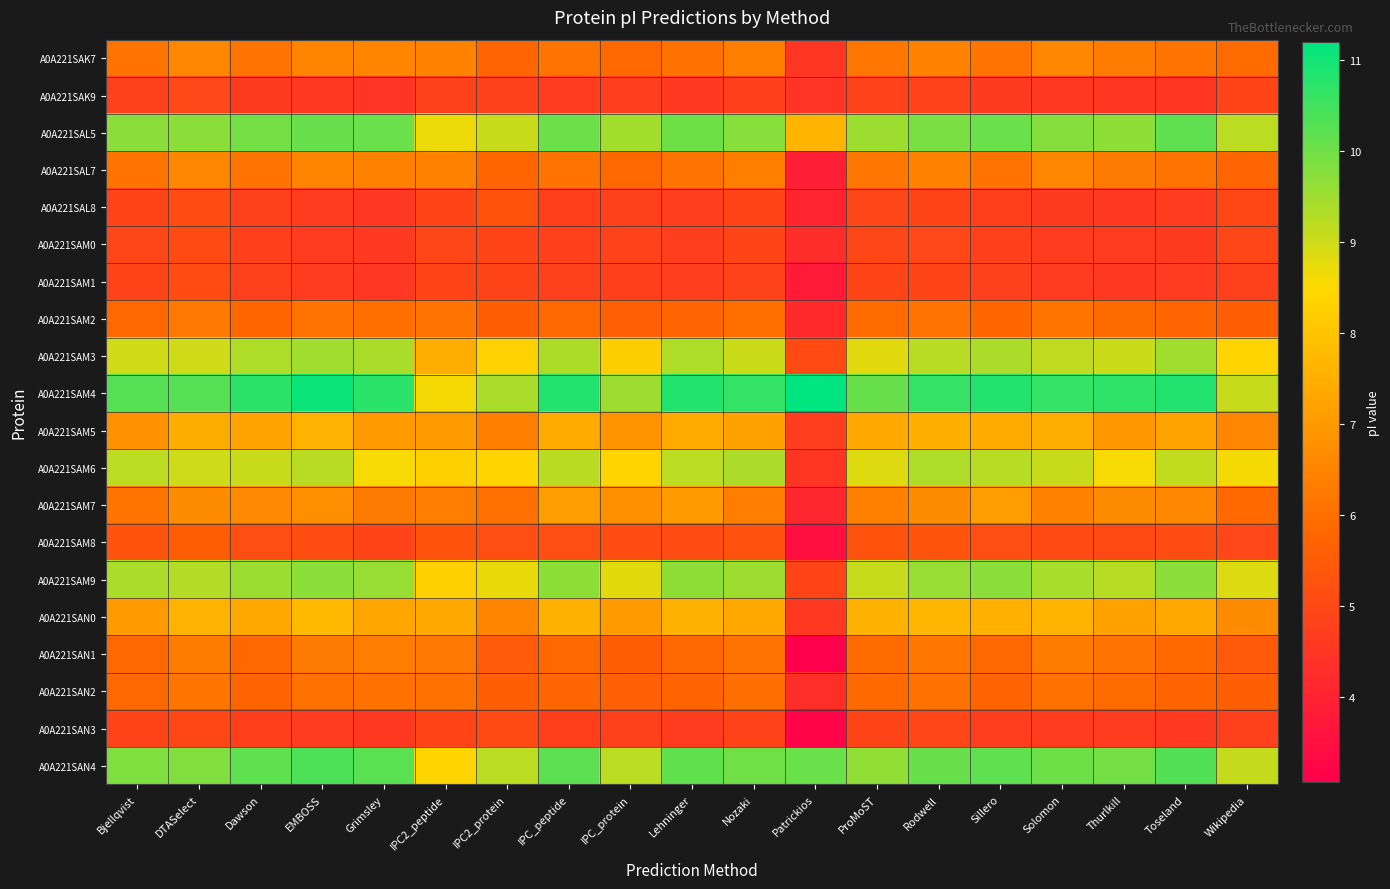

Which label corresponds to the largest value in the chart?

Patrickios